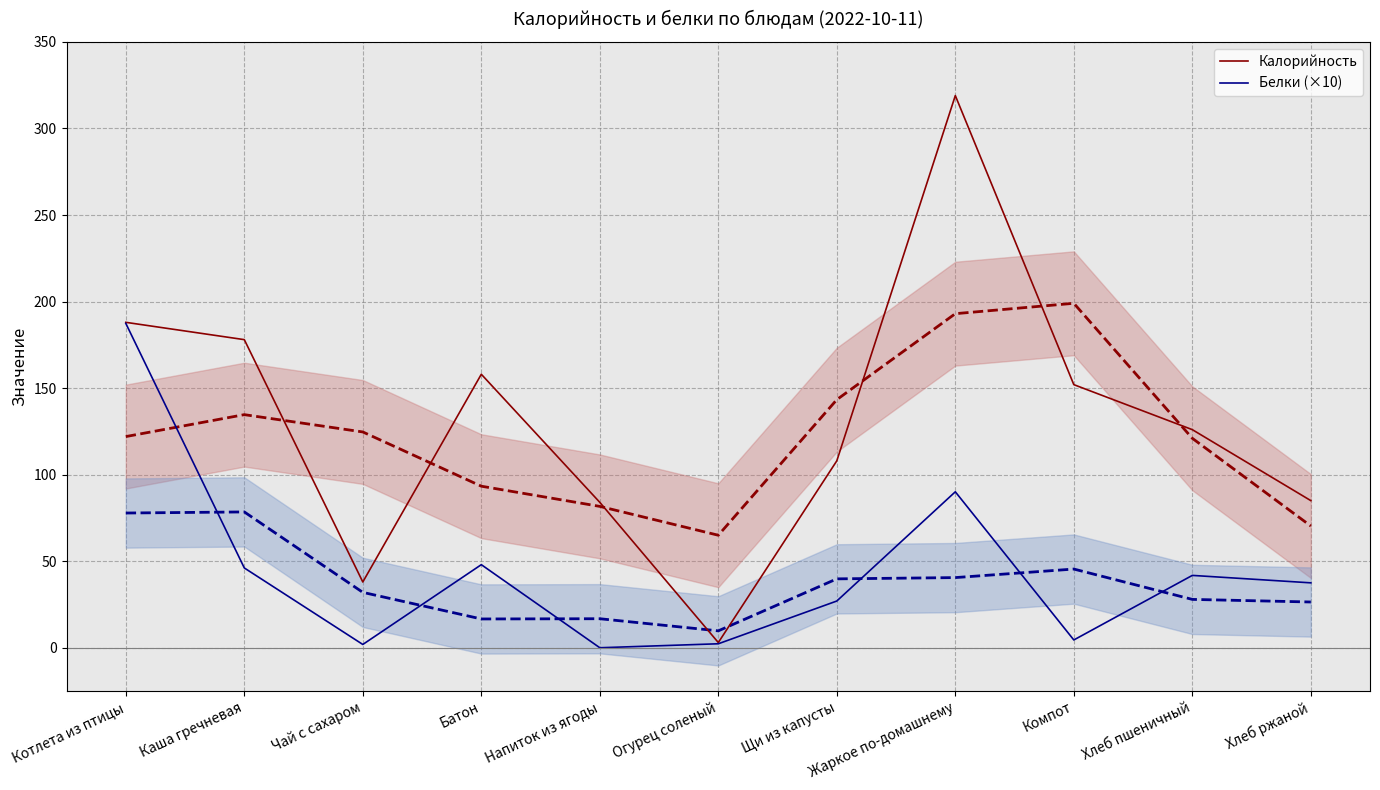

Reading right to left, what are all the values shown in this chart?

Калорийность: 85.0	126.0	152.0	319.0	108.0	3.0	84.0	158.0	38.0	178.0	188.0
Белки (×10): 37.5	41.8	4.5	90.1	27.0	2.3	0.0	48.0	1.9	46.1	187.4